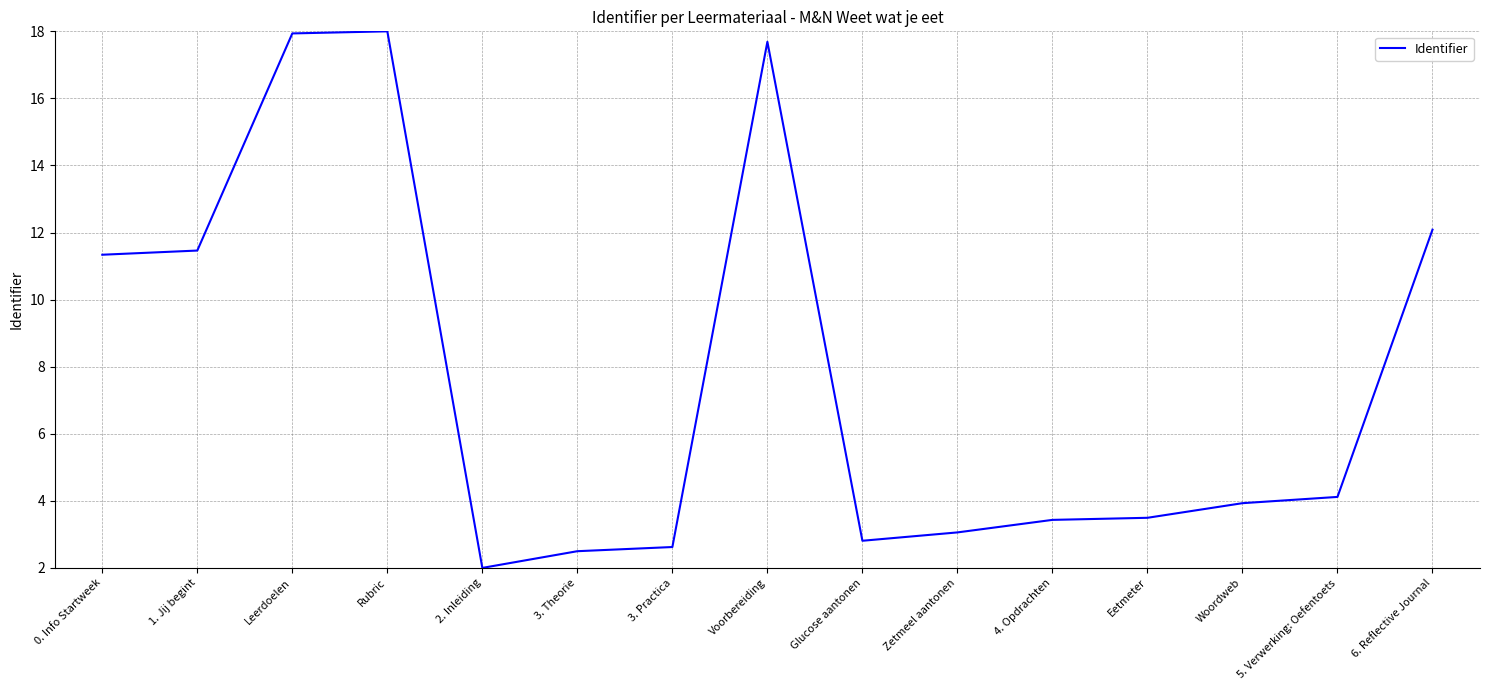

What is the minimum value shown in the chart?

2.0